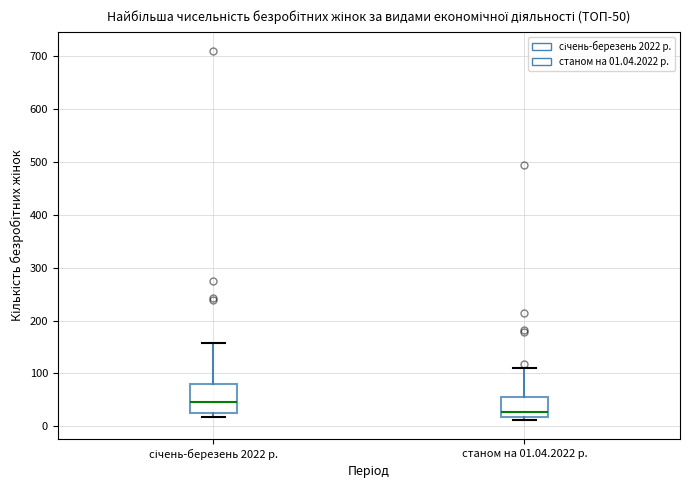

Which box has the highest median line?

січень-березень 2022 р.